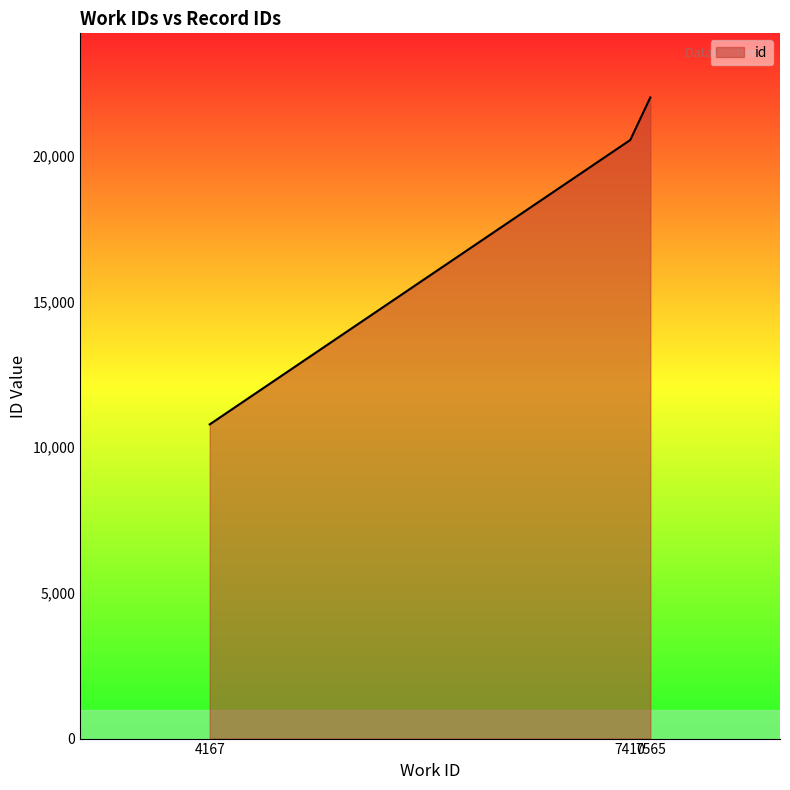

What is the smallest value displayed?

10784